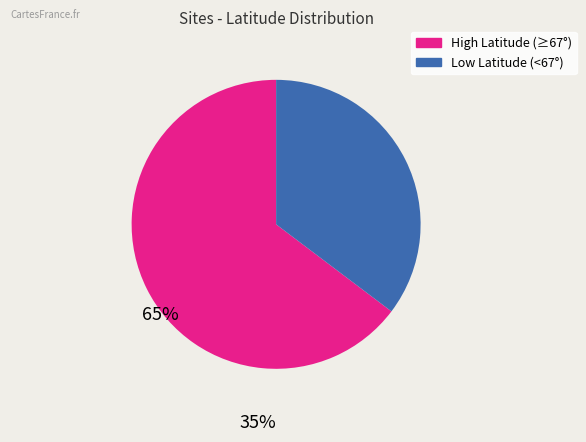

Does any single category account for the majority?

Yes